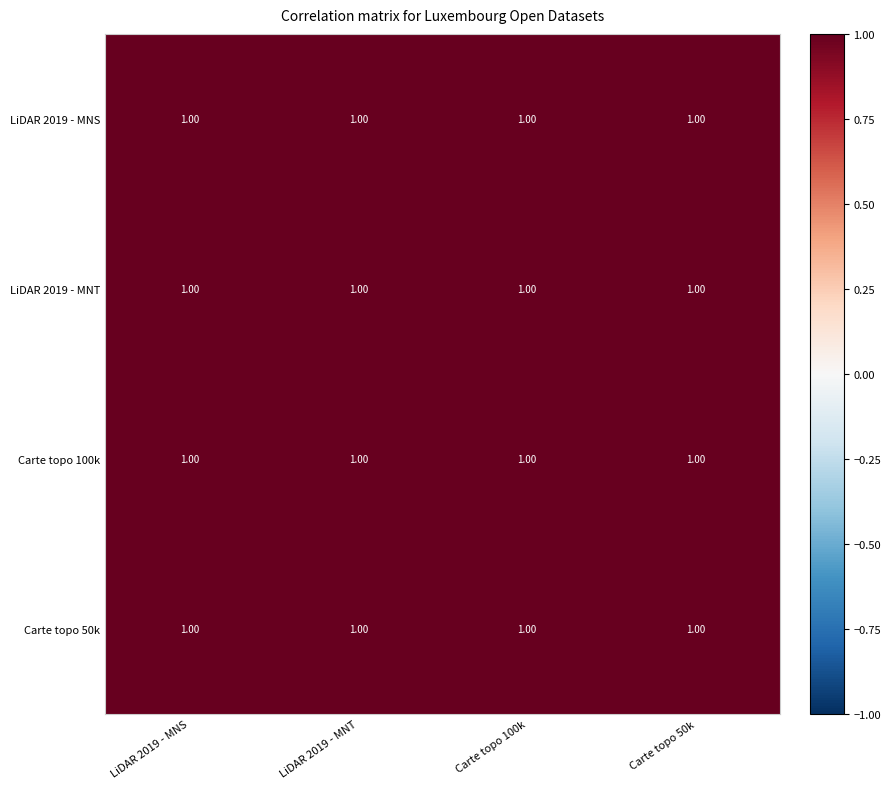

Which has a higher value, Carte topo 50k or LiDAR 2019 - MNT?

LiDAR 2019 - MNT